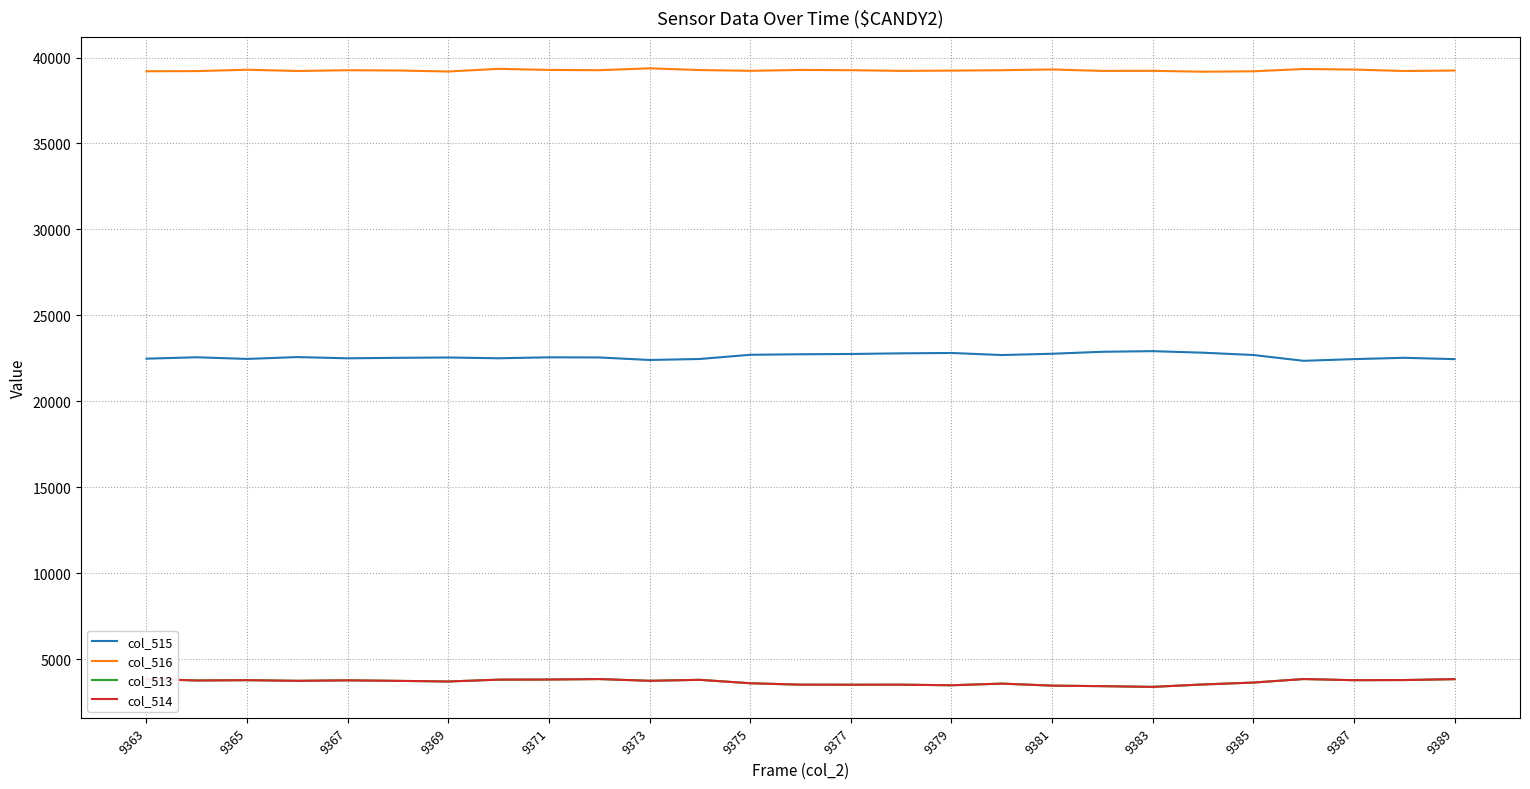

How many interior local valleys does the col_516 series have?

8